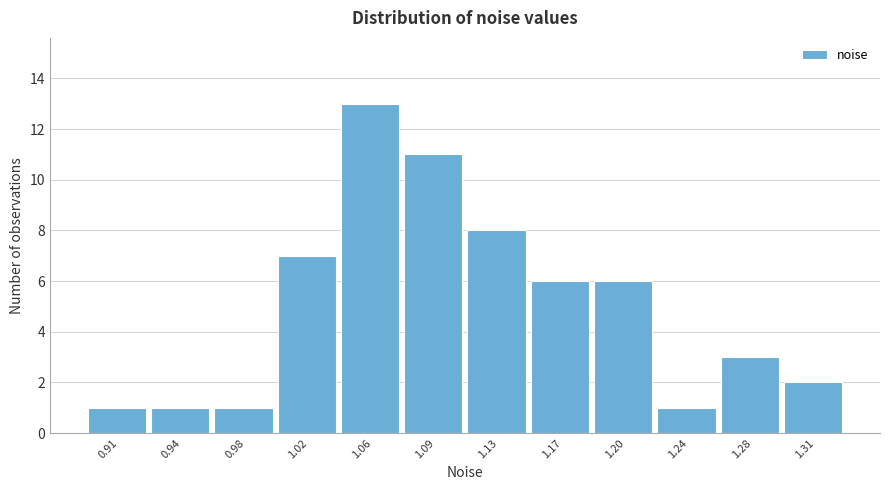

Reading right to left, what are all the values shown in this chart?

2	3	1	6	6	8	11	13	7	1	1	1